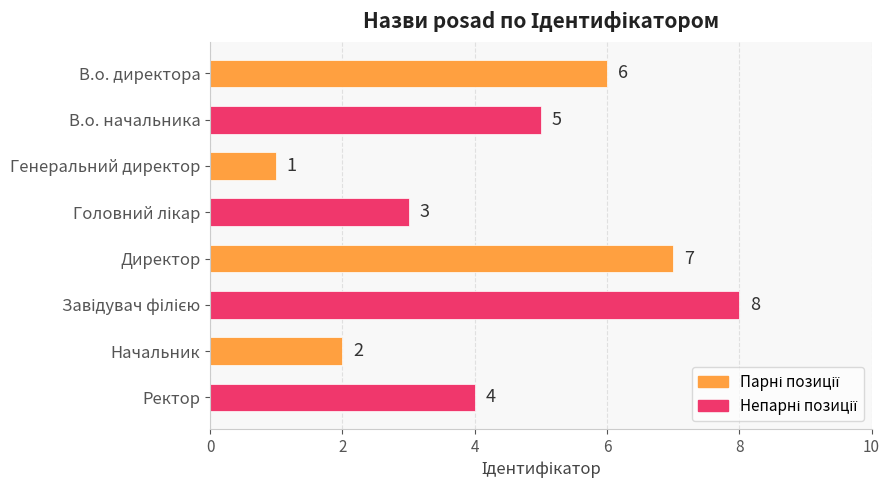

What position from the bottom is Ректор?

1